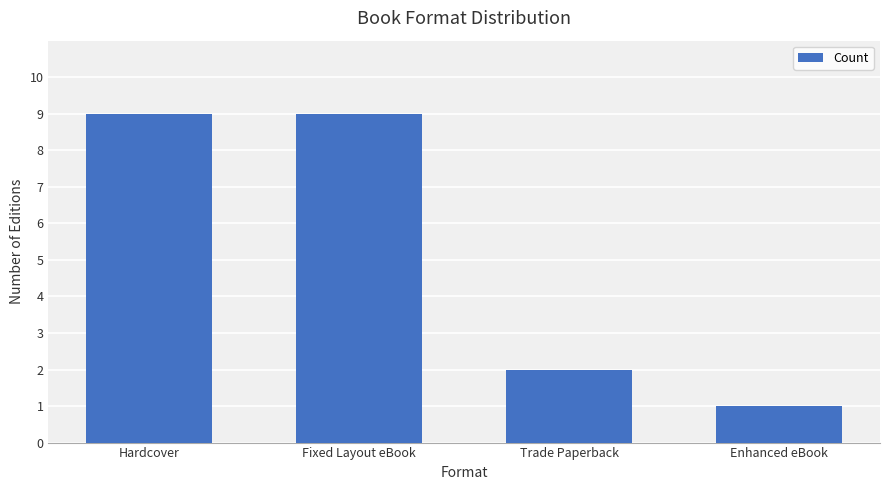

What value does the data have at Trade Paperback?

2